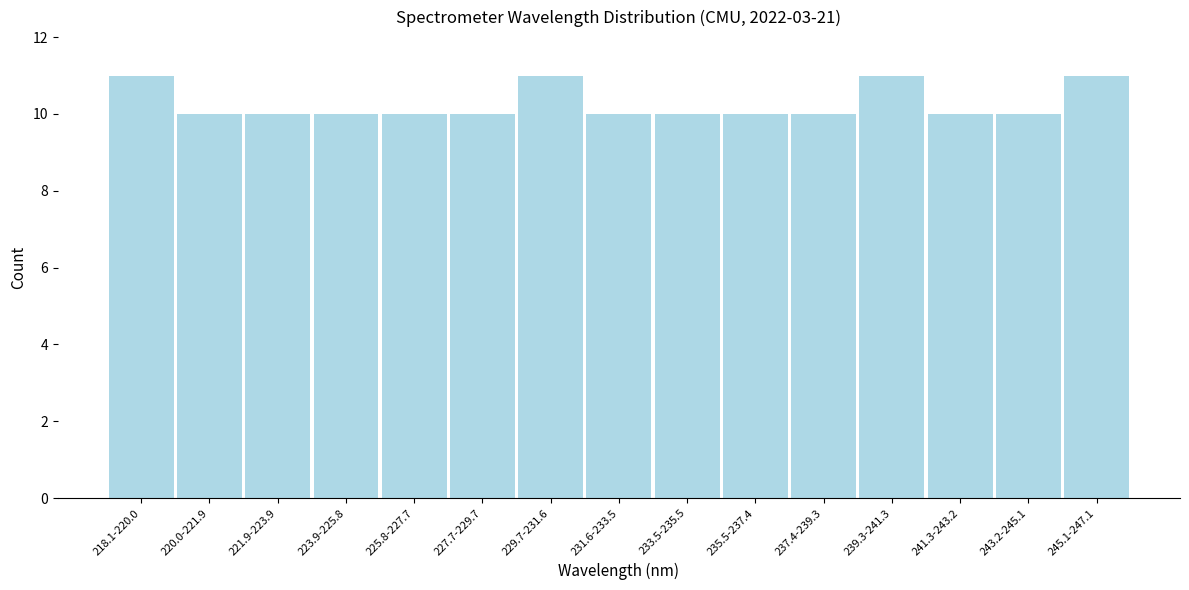

Reading left to right, what are all the values shown in this chart?

11	10	10	10	10	10	11	10	10	10	10	11	10	10	11